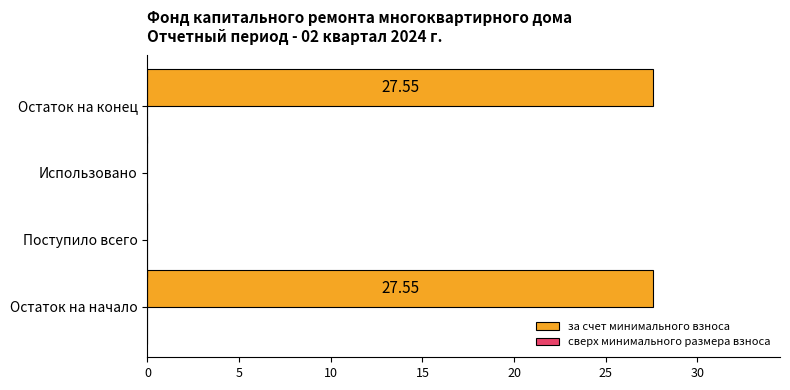

Does the chart contain stacked bars?

No